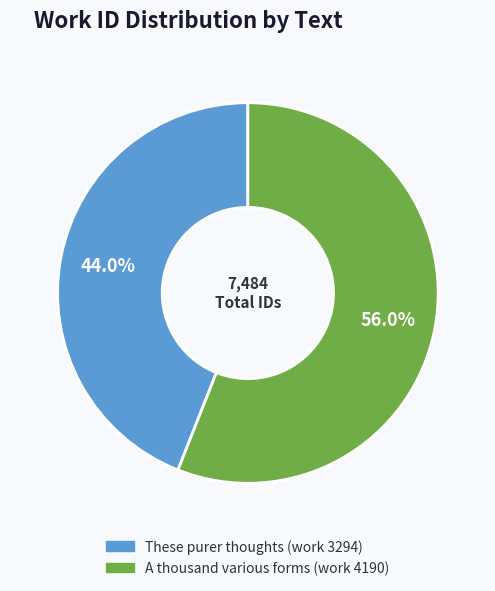

Rank the categories by value from lowest to highest.

These purer thoughts (work 3294), A thousand various forms (work 4190)